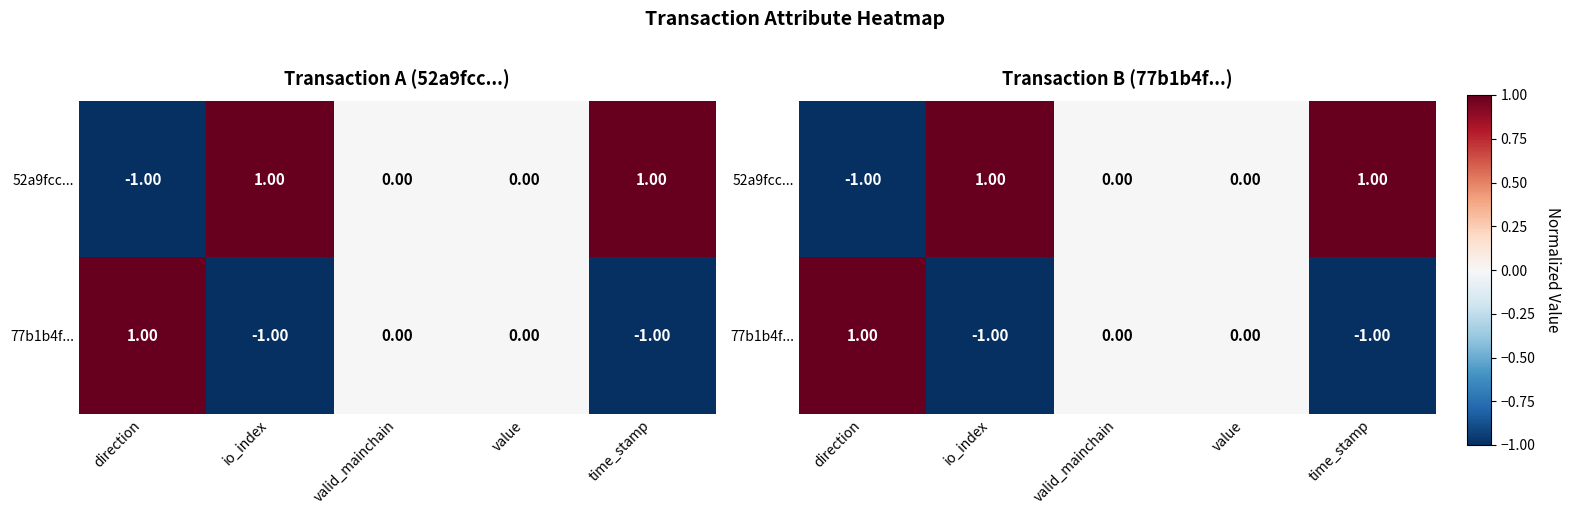

The 77b1b4f... series shows 0 at valid_mainchain. True or false?

True